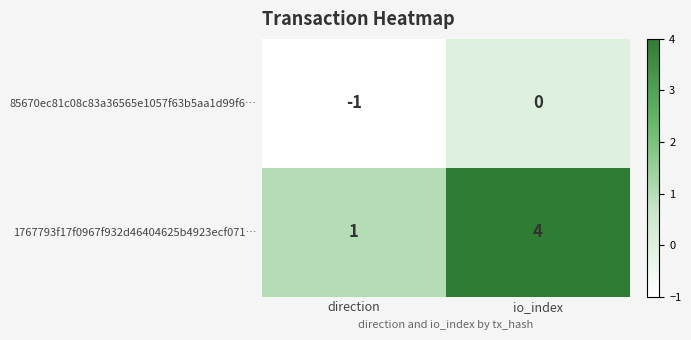

Reading left to right, extract all data points from this chart.

85670ec81c08c83a36565e1057f63b5aa1d99f6…: -1	0
1767793f17f0967f932d46404625b4923ecf071…: 1	4